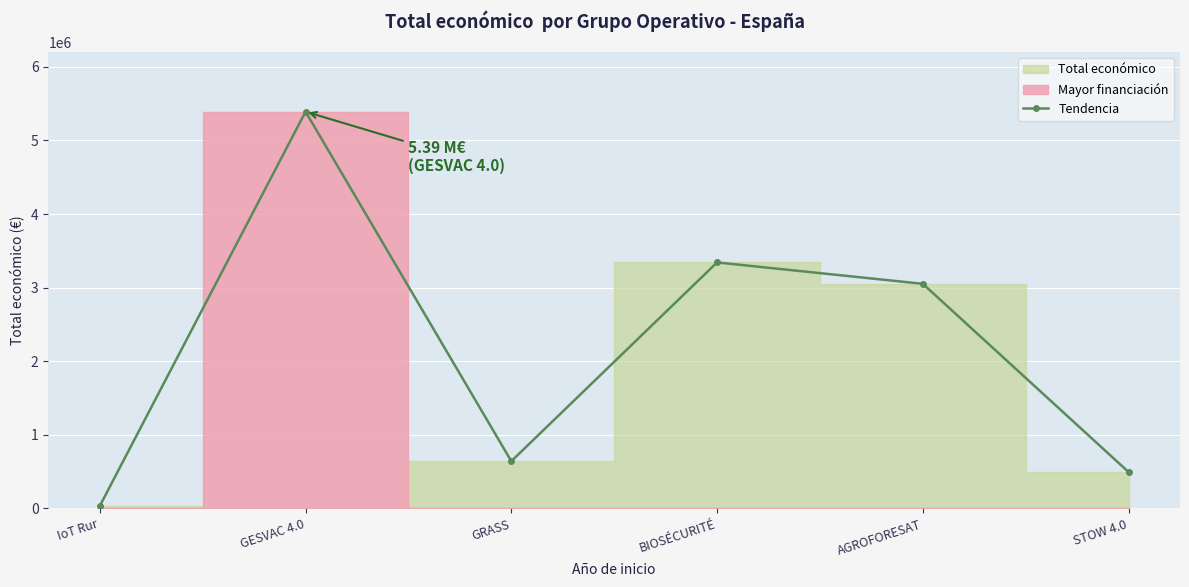

At which category does the data reach its first local valley?

GRASS